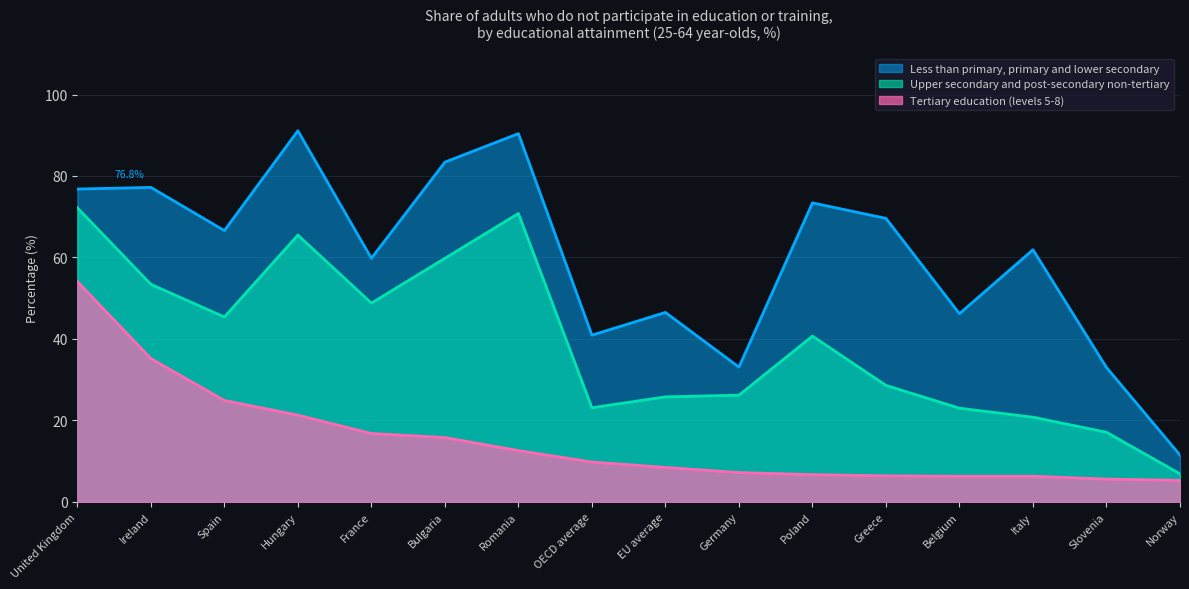

At how many categories does at least one series exceed 47?

10